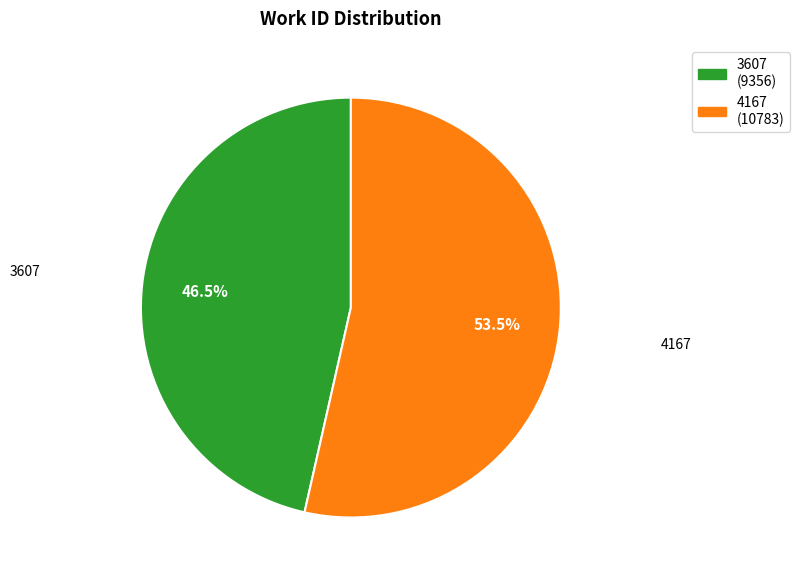

To the nearest percent, what is the difference between the largest and smallest slice percentages?

7%